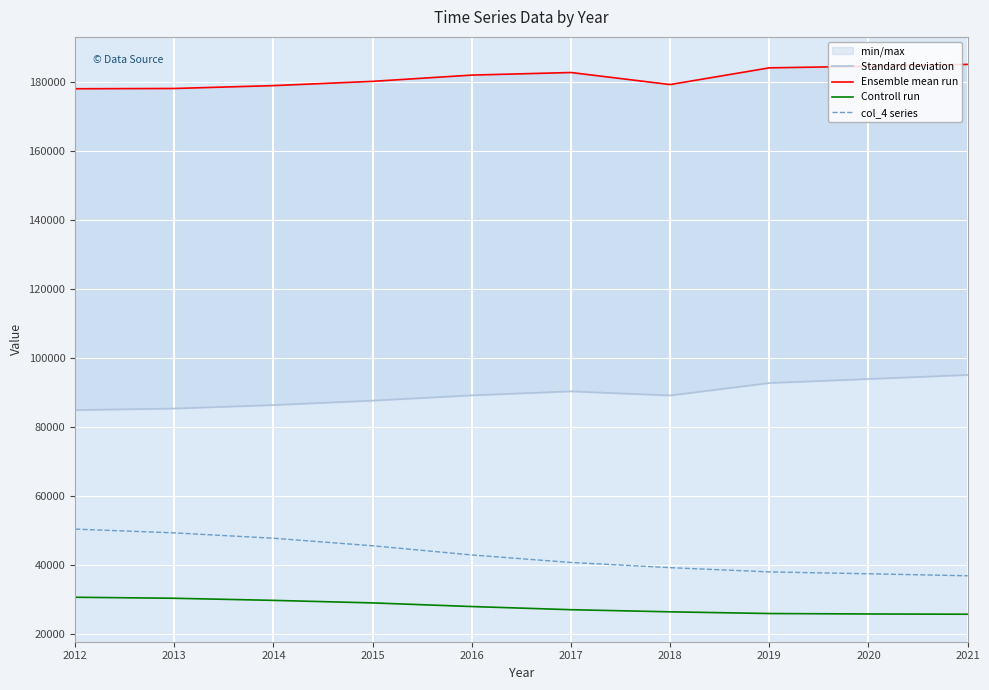

True or false: col_4 series has more than 0 points higher than both neighbors.

False